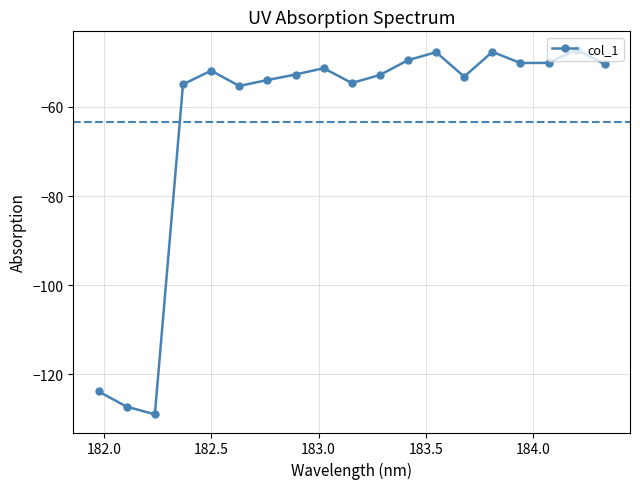

What is the minimum value shown in the chart?

-129.0